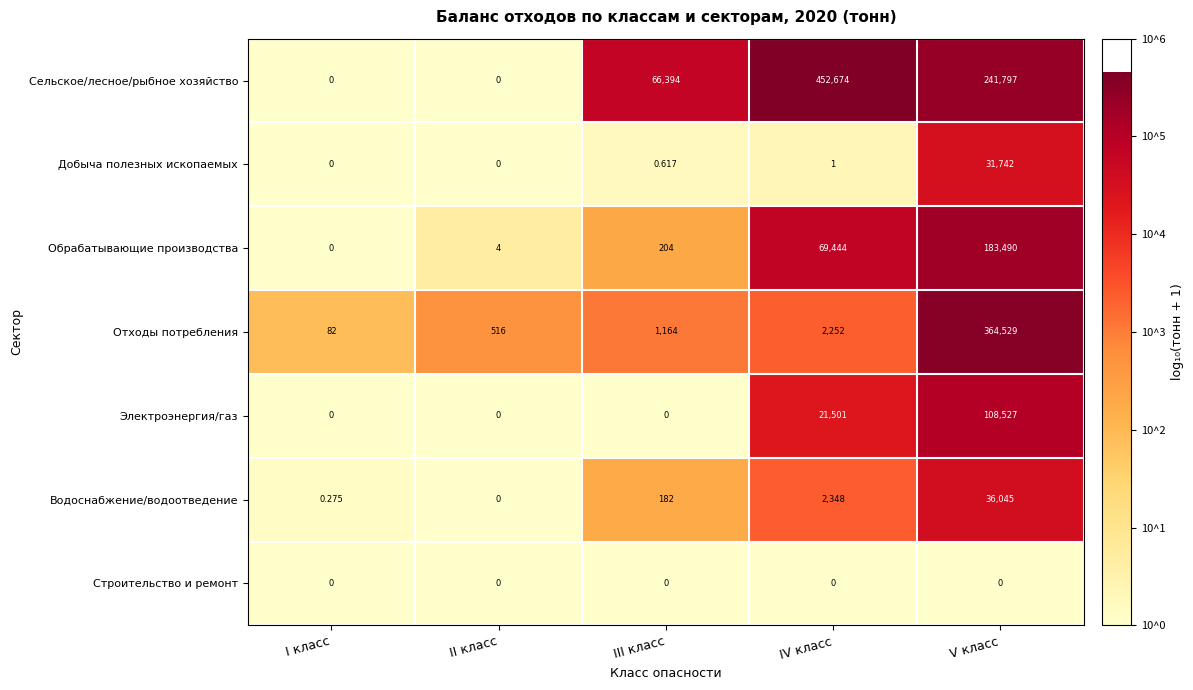

What is the difference between the highest and lowest values at IV класс?

452674.0